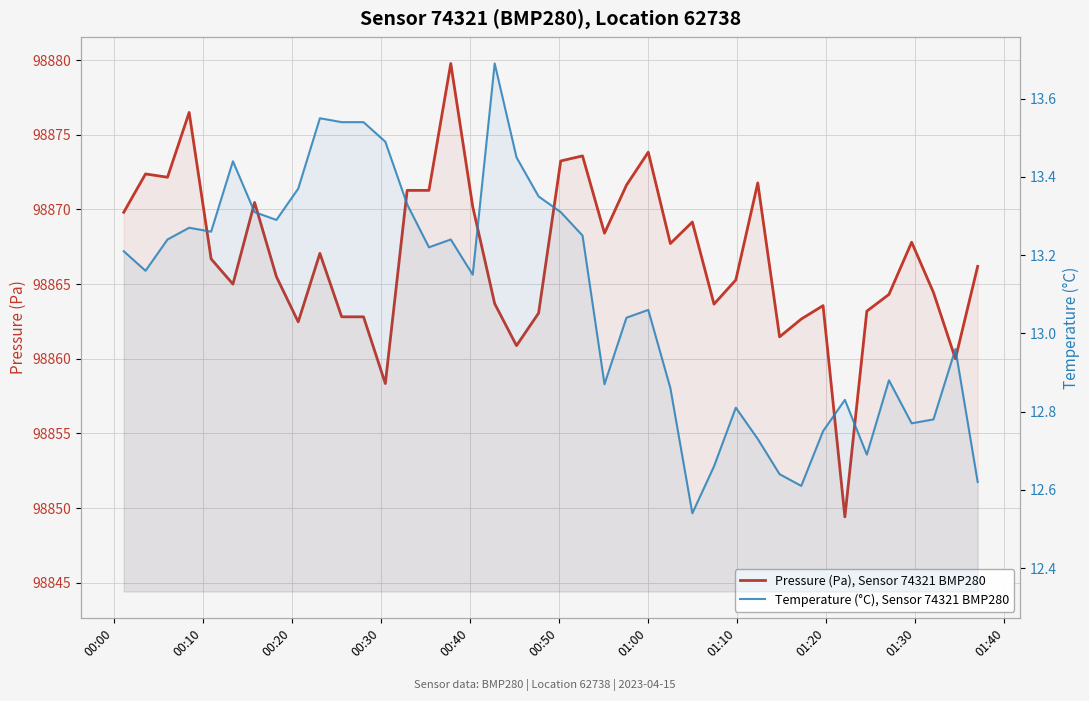

Is it true that Pressure (Pa), Sensor 74321 BMP280 equals 160648.9 at 00:20?

False